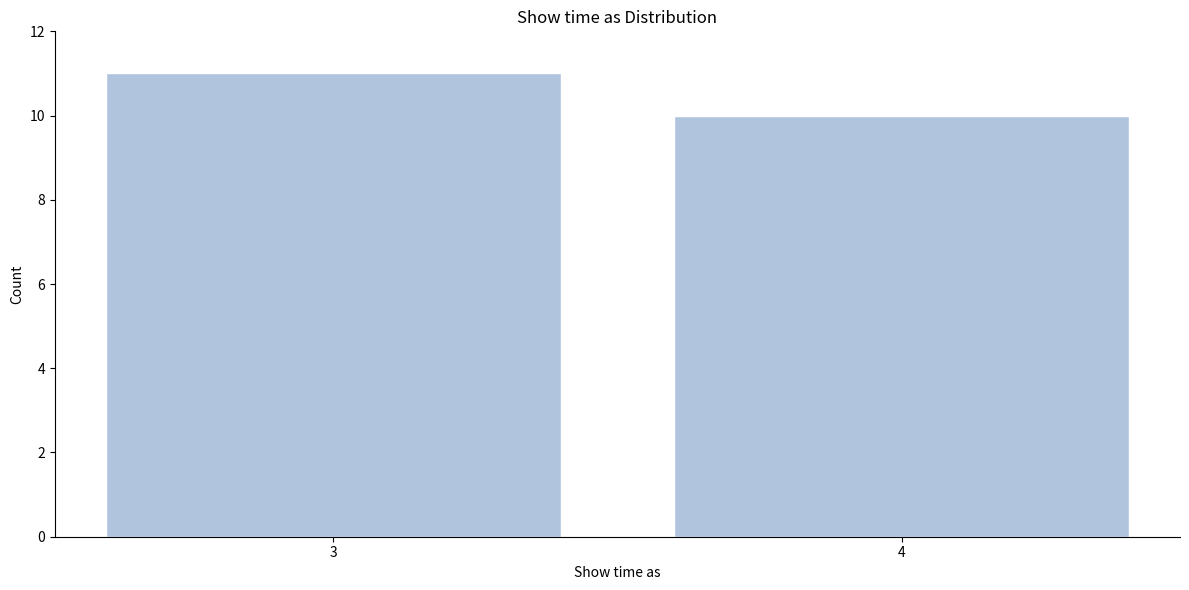

Reading left to right, transcribe all the data shown in this chart.

3=11	4=10